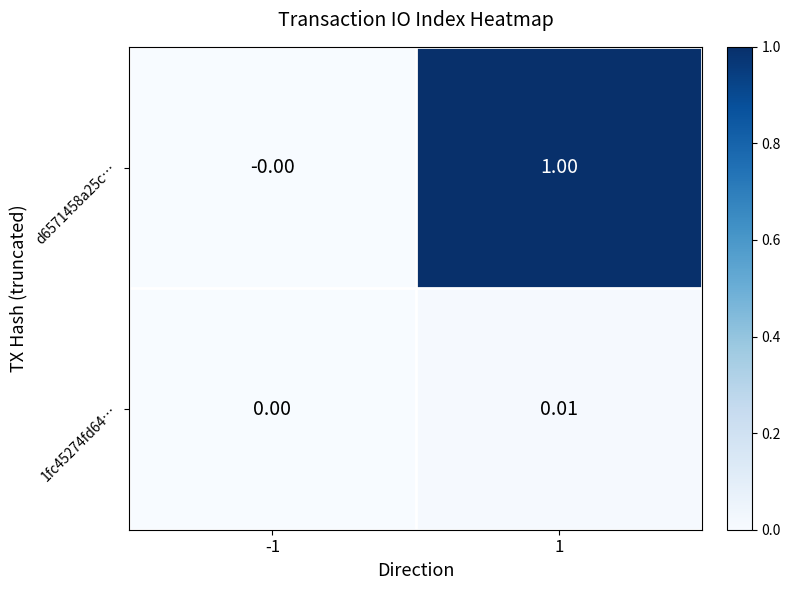

Is the value of 1fc45274fd64… at 1 greater than the value of d6571458a25c… at -1?

Yes